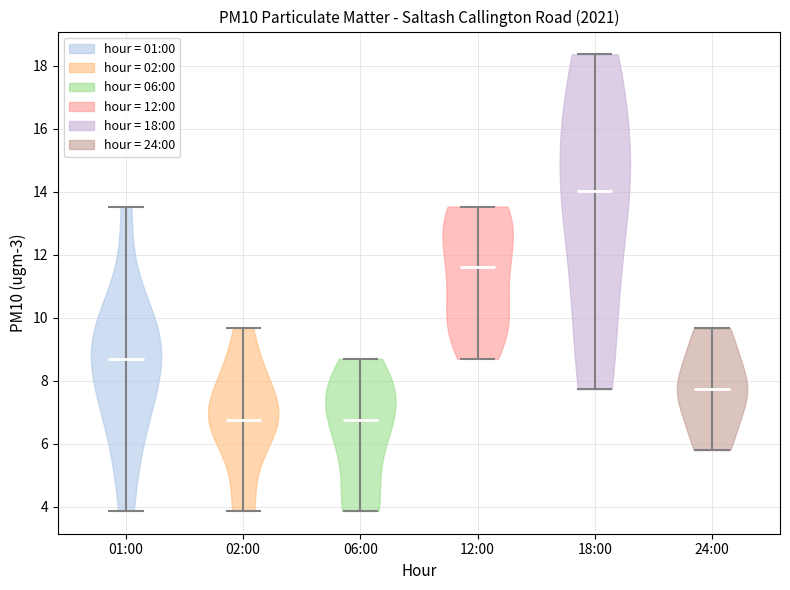

Reading left to right, read every violin against the y-axis: where its median line is, and the lowest and highest points it reaches. The values are not printed on the chart, so give them approximately, as read against the axis.

01:00: median line 8.6, lowest point 3.8, highest point 13.6
02:00: median line 6.8, lowest point 3.8, highest point 9.6
06:00: median line 6.8, lowest point 3.8, highest point 8.6
12:00: median line 11.6, lowest point 8.6, highest point 13.6
18:00: median line 14.0, lowest point 7.8, highest point 18.4
24:00: median line 7.8, lowest point 5.8, highest point 9.6